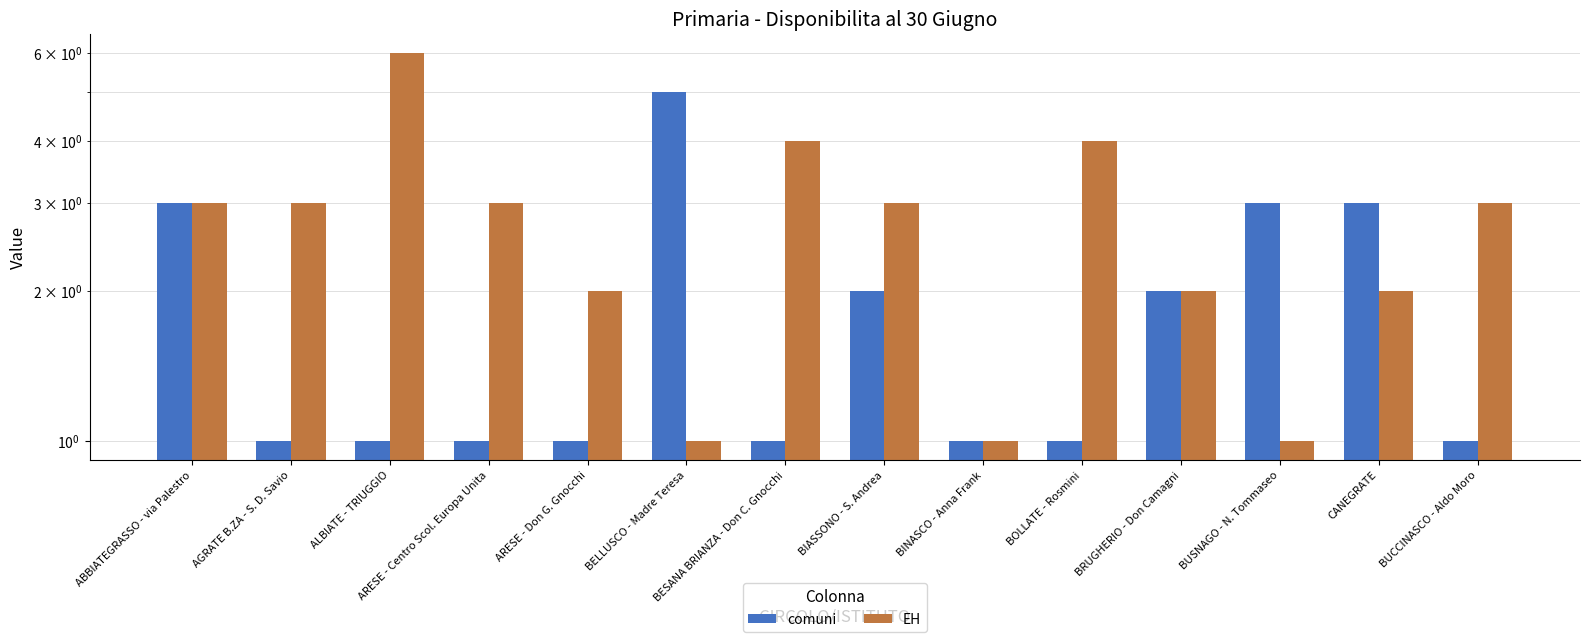

The EH series shows 3 at ABBIATEGRASSO - via Palestro. True or false?

True